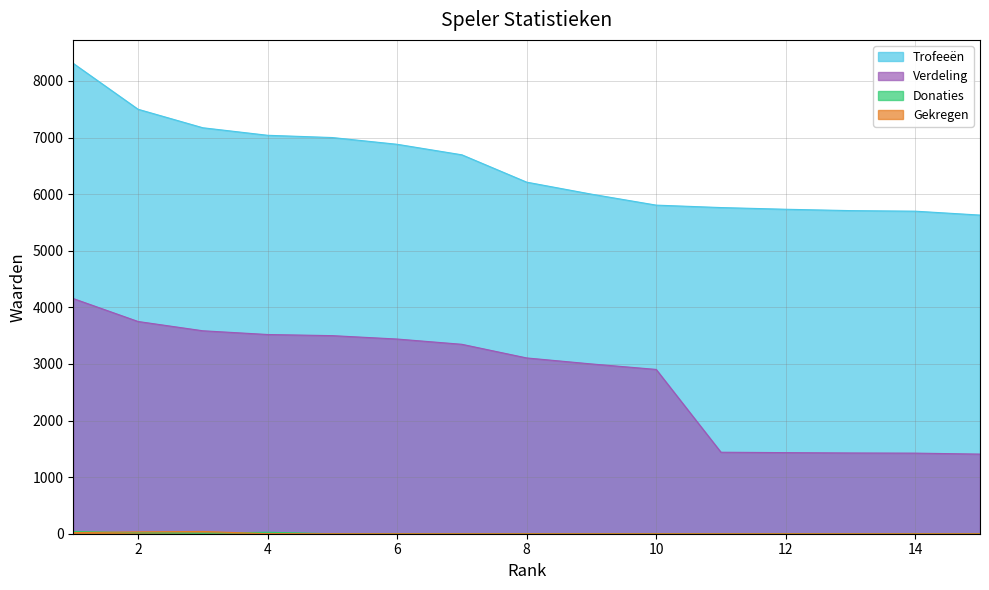

What are all the series names shown in the legend?

Trofeeën, Verdeling, Donaties, Gekregen